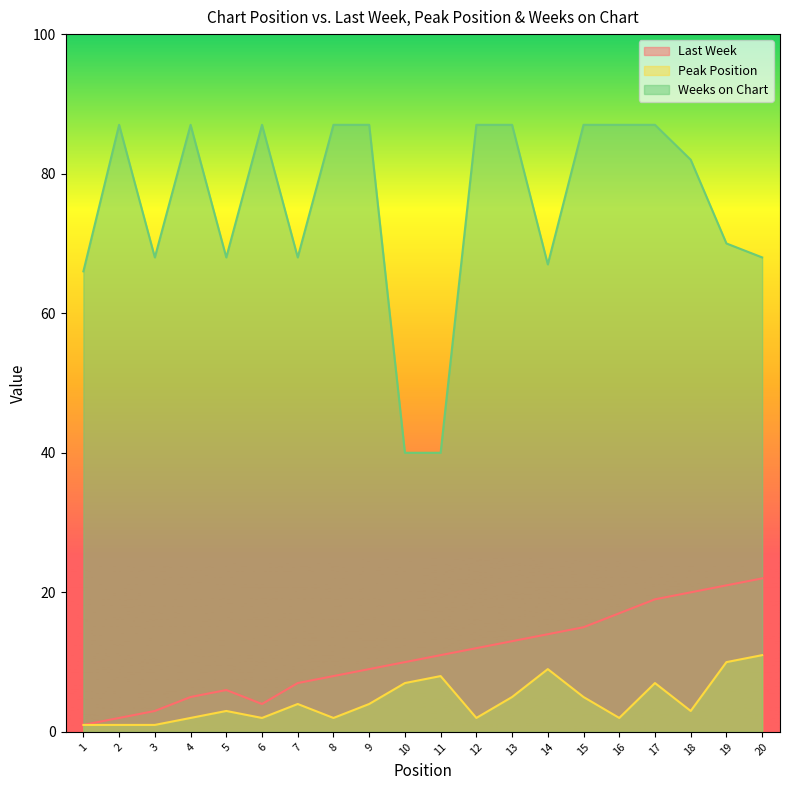

Between 6 and 4, which is larger?

4